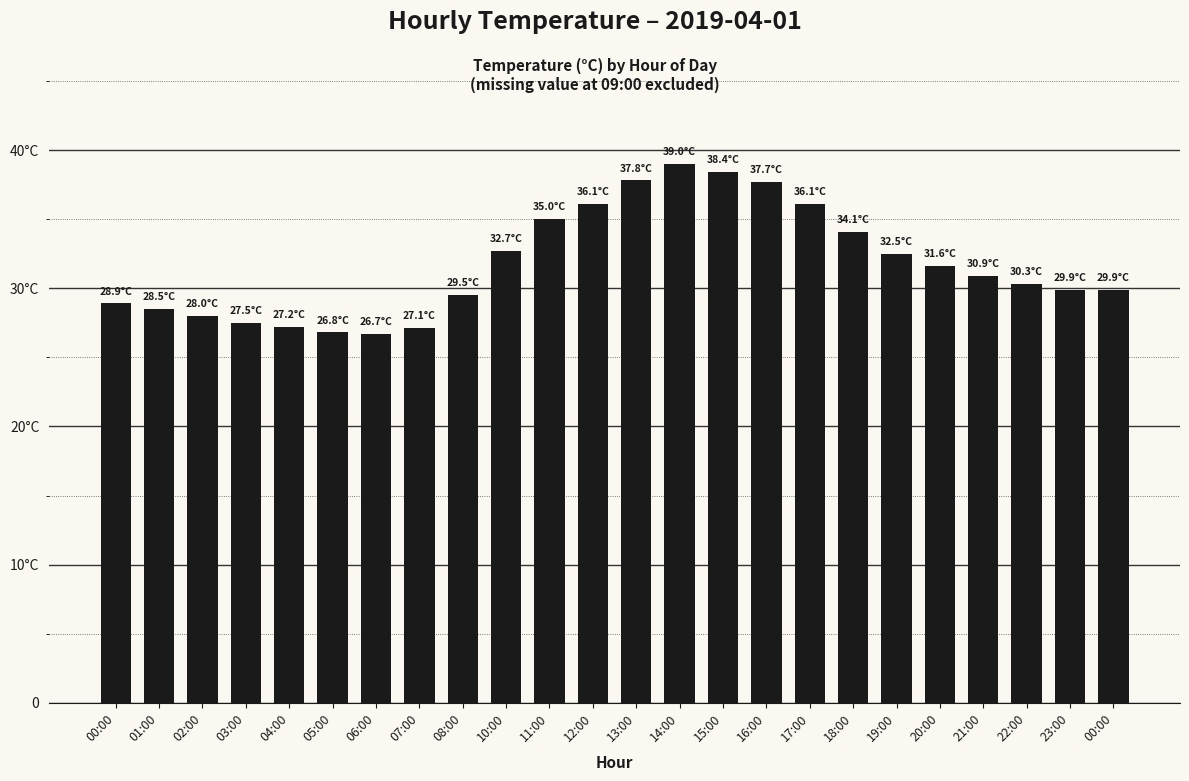

Does the chart contain any negative values?

No